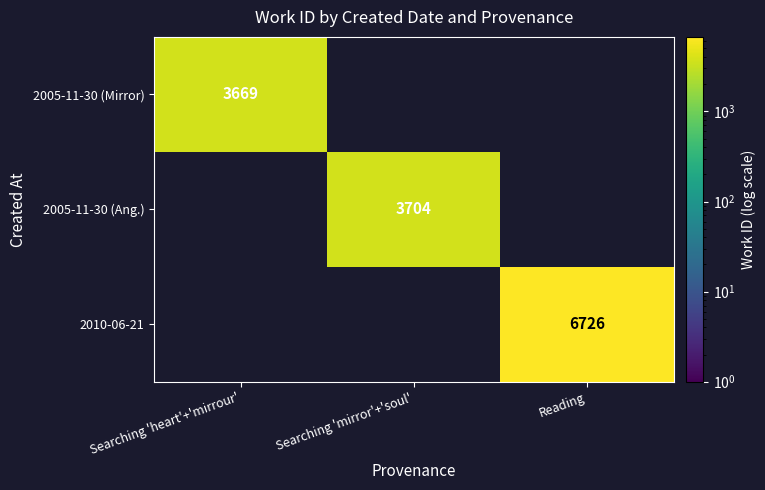

At how many categories does at least one series exceed 4982?

1